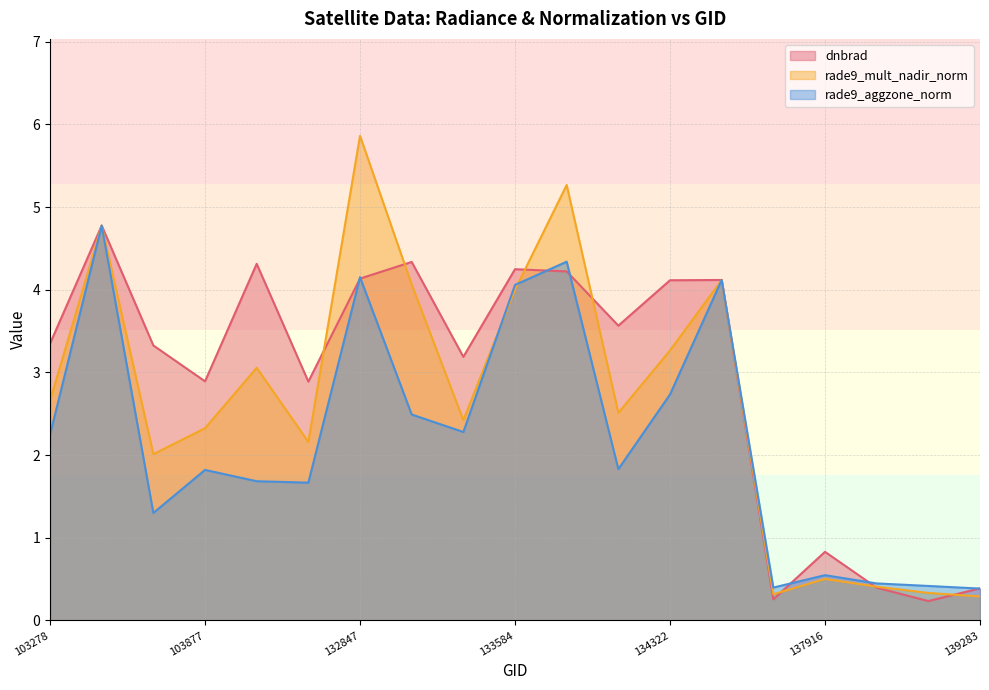

Is the value of rade9_mult_nadir_norm at 103877 greater than the value of rade9_aggzone_norm at 103988?

Yes